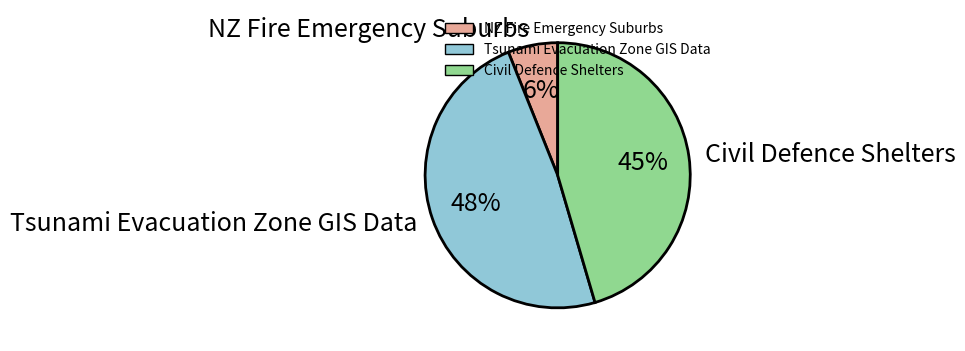

What is the smallest slice in the pie chart?

NZ Fire Emergency Suburbs